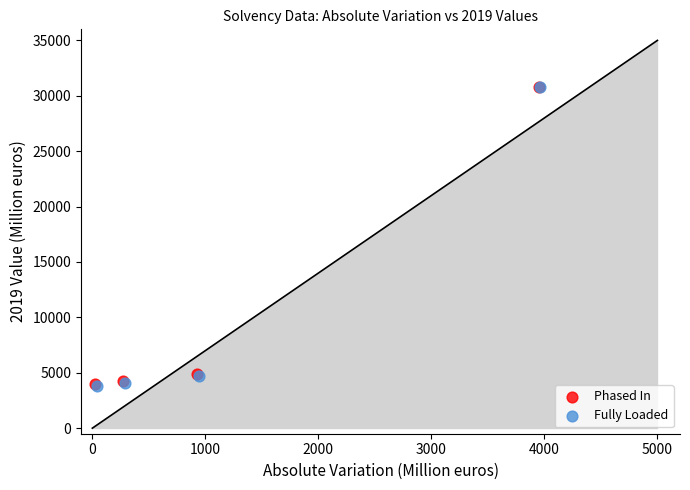

What are all the series names shown in the legend?

Phased In, Fully Loaded